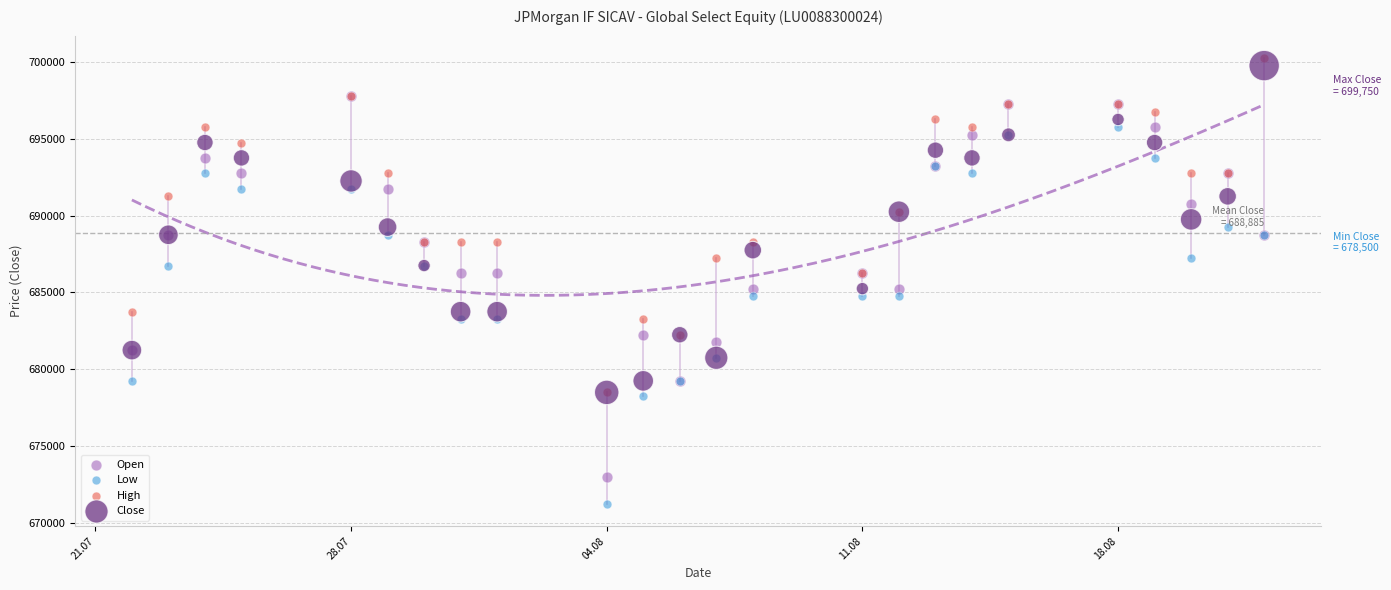

What are all the series names shown in the legend?

Open, Low, High, Close